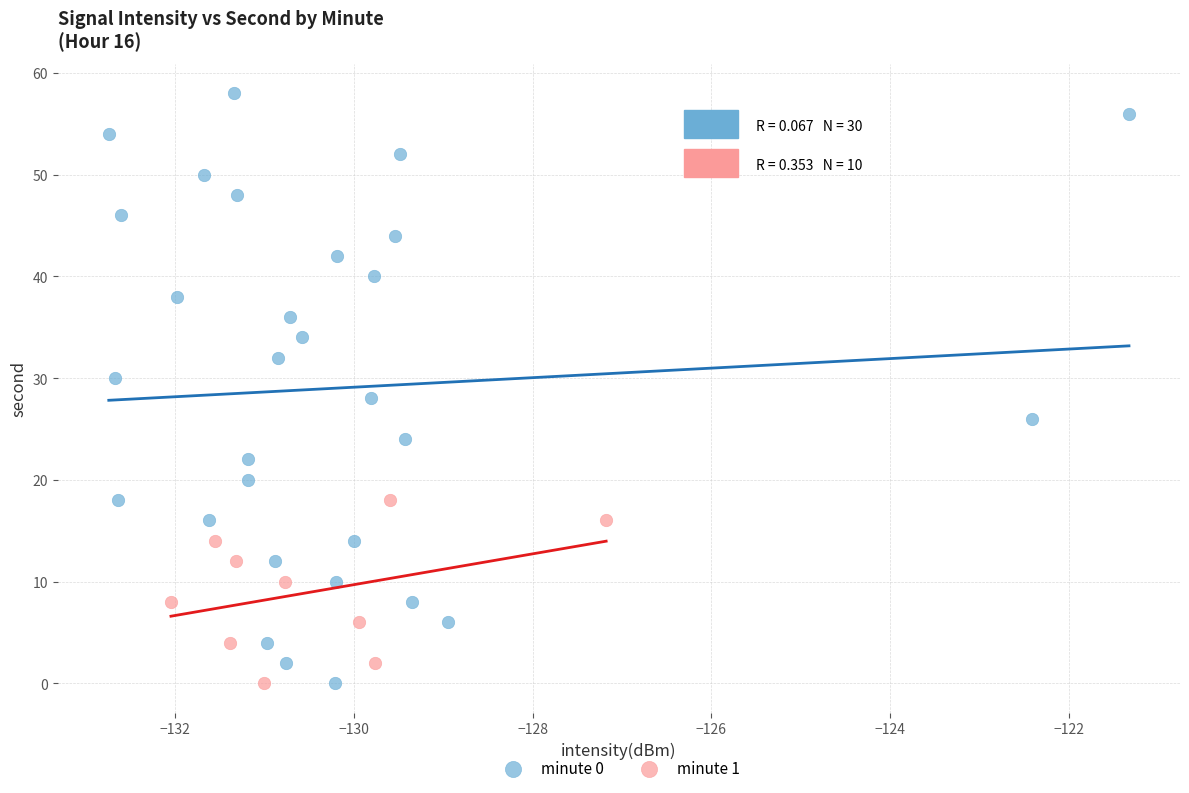

Which series has the widest spread of Y values?

minute 0